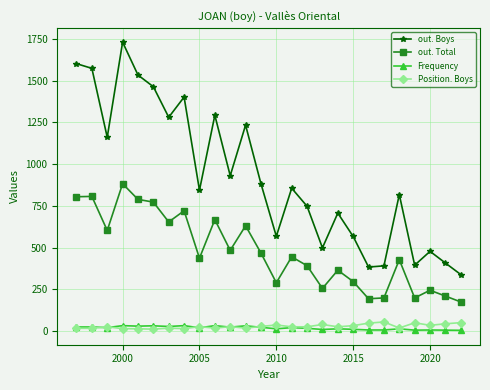

True or false: Position. Boys has more than 0 points higher than both neighbors.

True